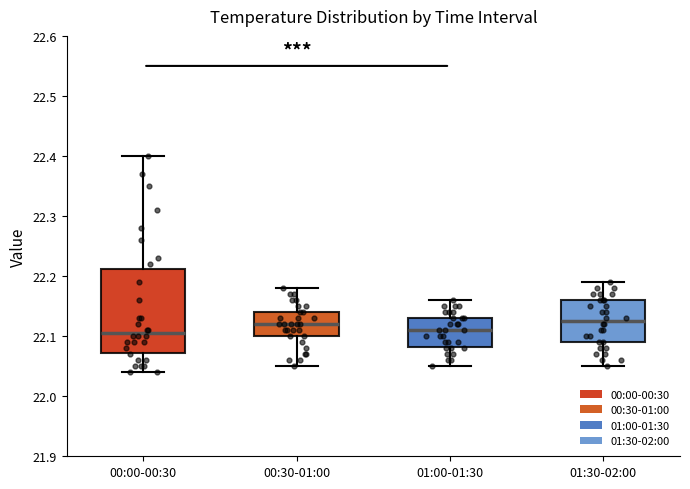

Where does the upper whisker of the box for 00:00-00:30 end on the y-axis? The values are not printed on the chart, so give them approximately, as read against the axis.

22.40